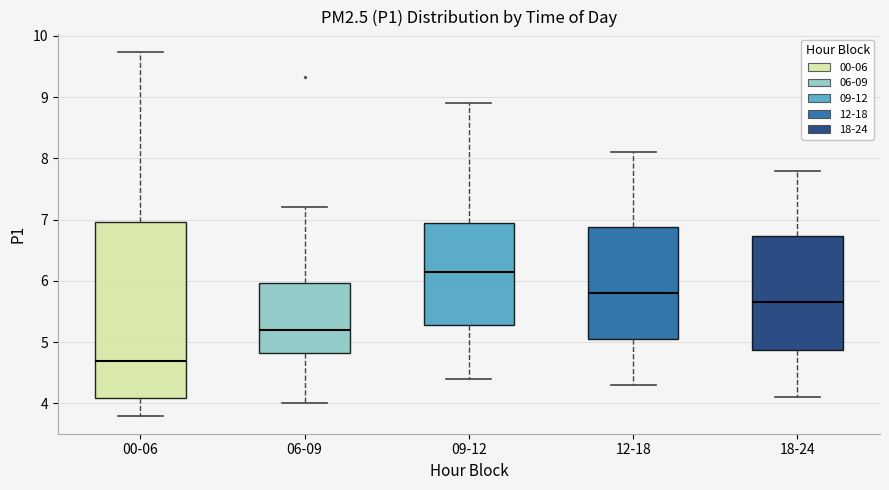

Which box is the tallest, from its lower edge to its upper edge?

00-06